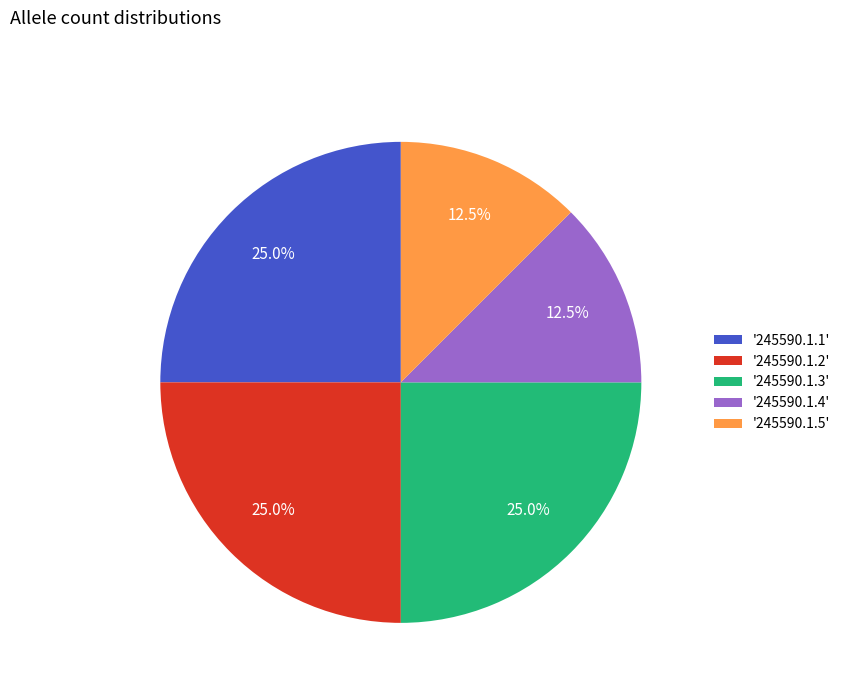

Does '245590.1.5' represent more than half of the total?

No